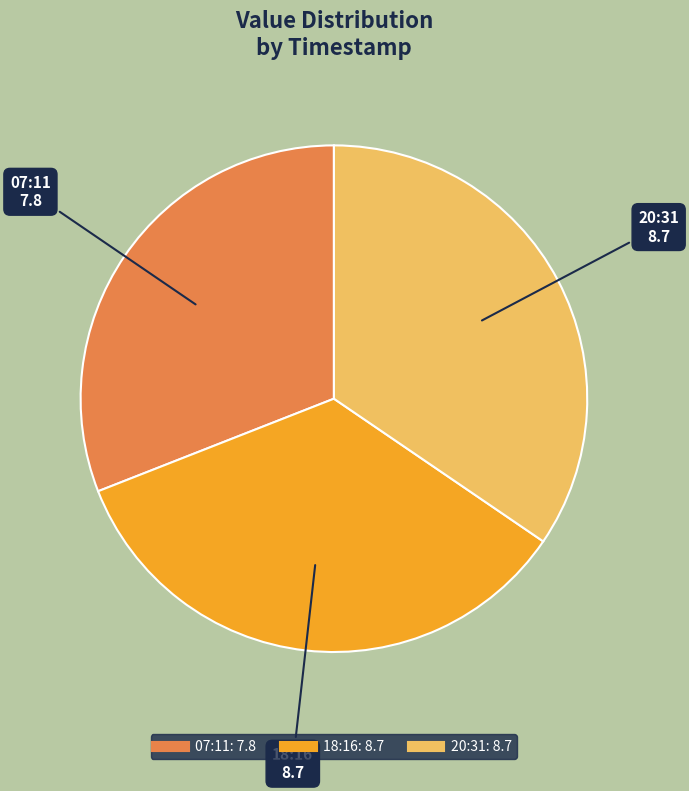

Is there any slice that represents more than half of the pie?

No